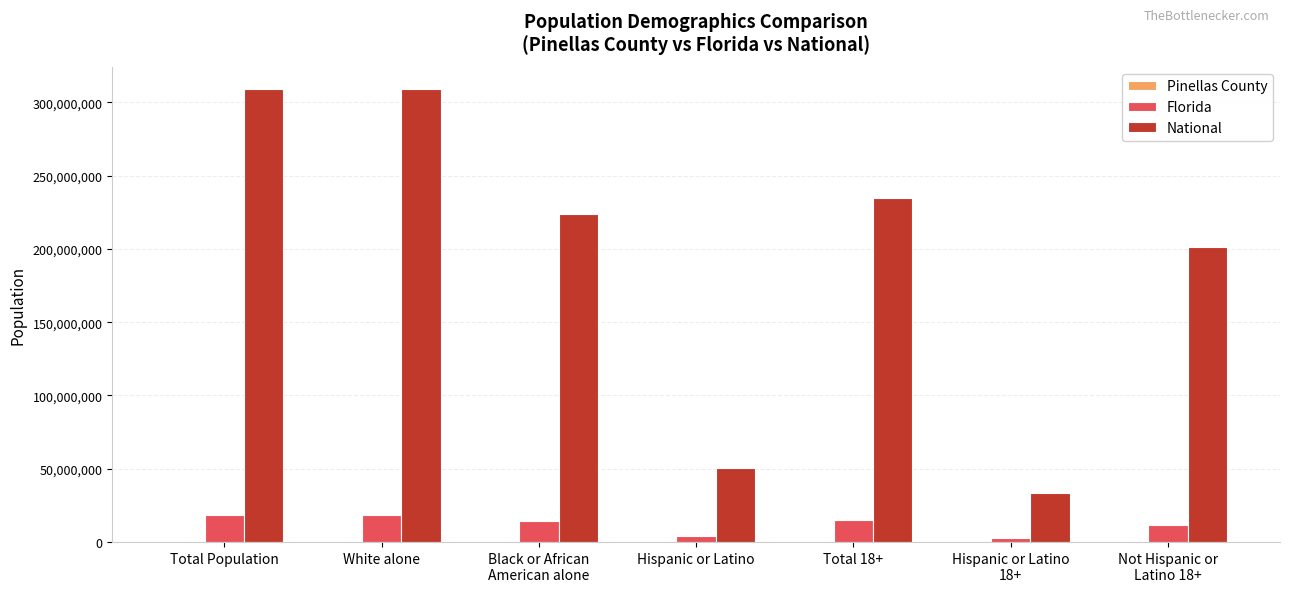

True or false: Florida has a value of 11680037 at Not Hispanic or
Latino 18+.

True